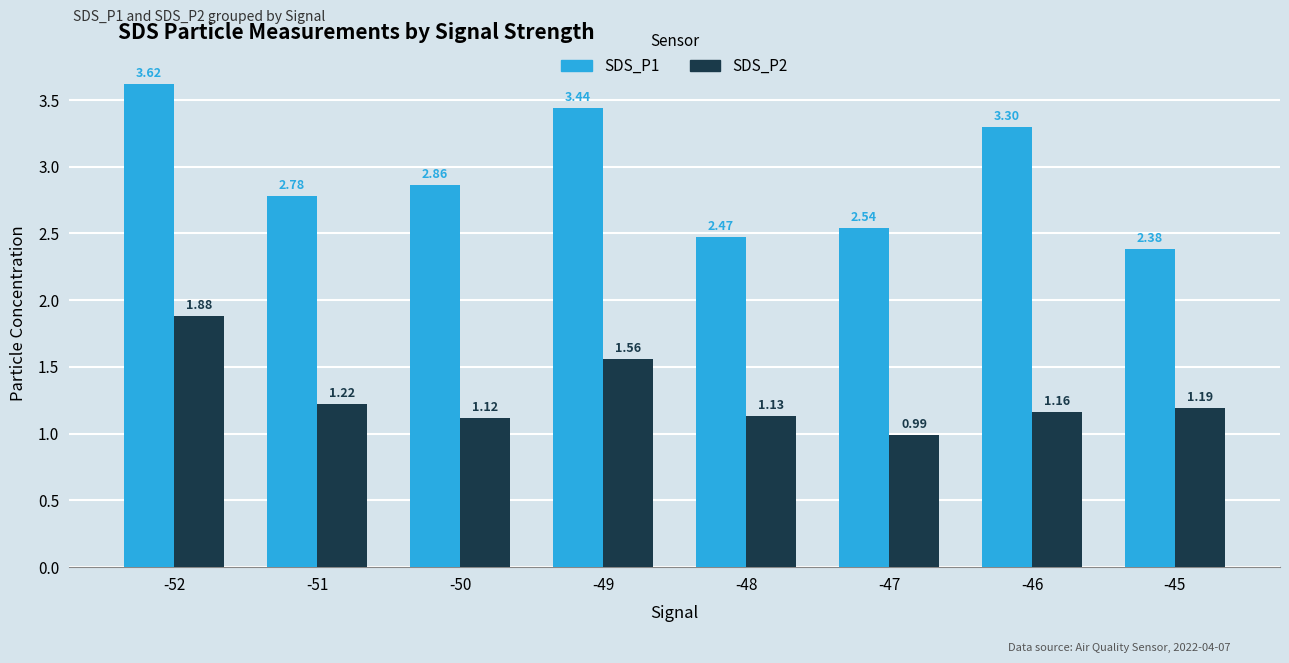

At -51, list the series in order from largest to smallest.

SDS_P1, SDS_P2